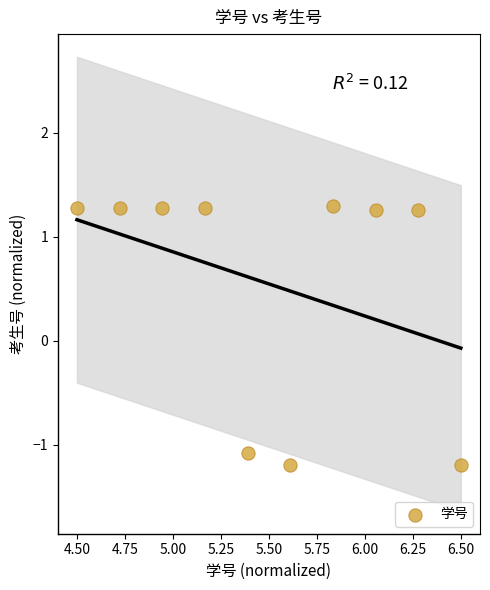

What is the range of Y values (max minus min)?

2.5